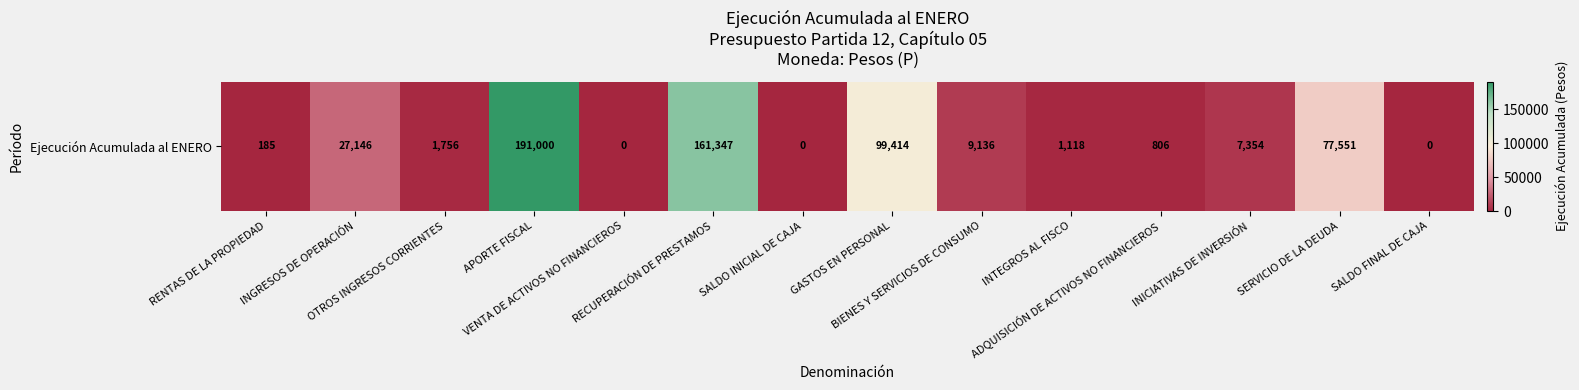

What is the sum of all values?

576813